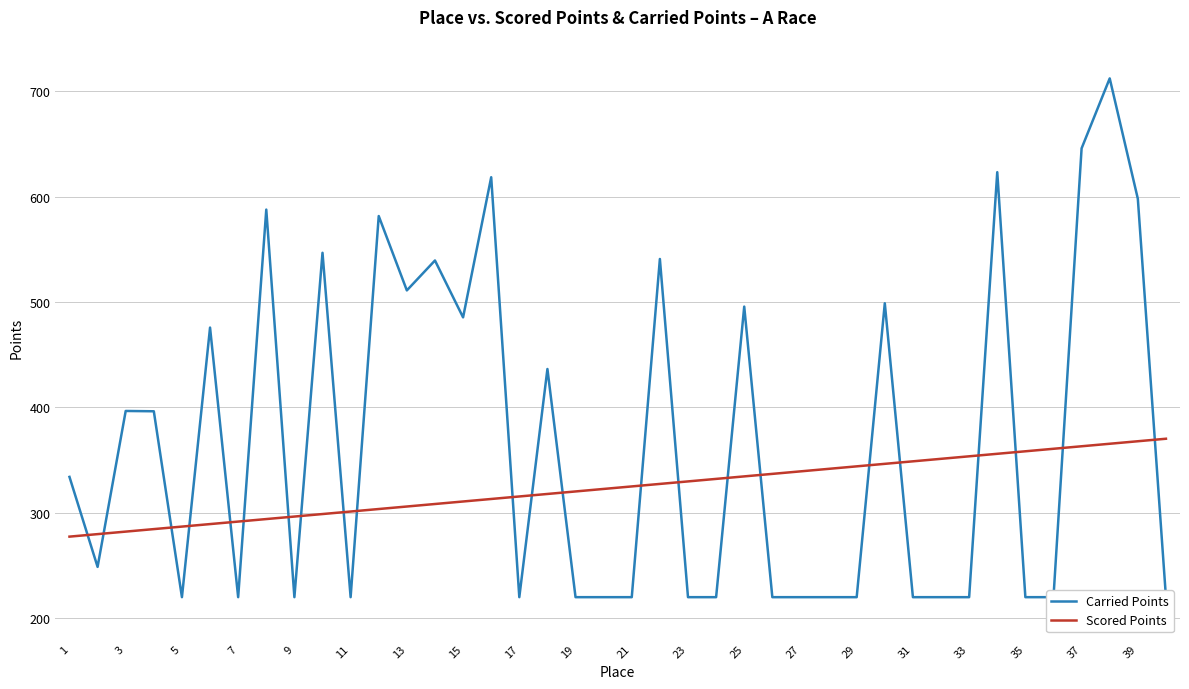

What is the maximum value for Carried Points?

712.1